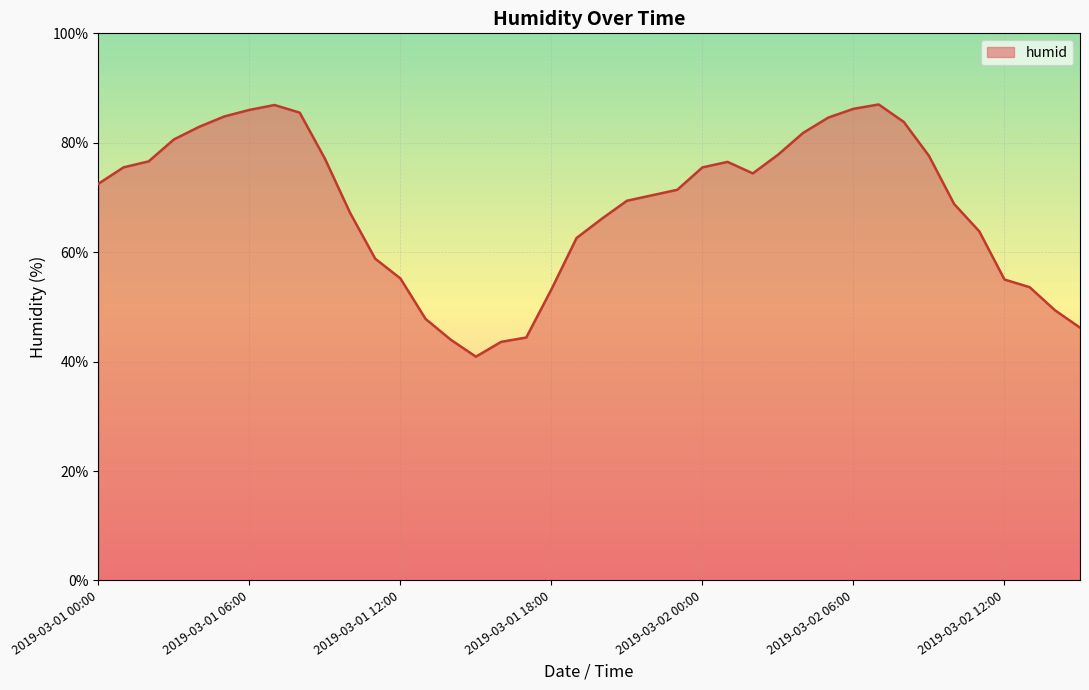

What is the difference between the maximum and minimum values?

46.1